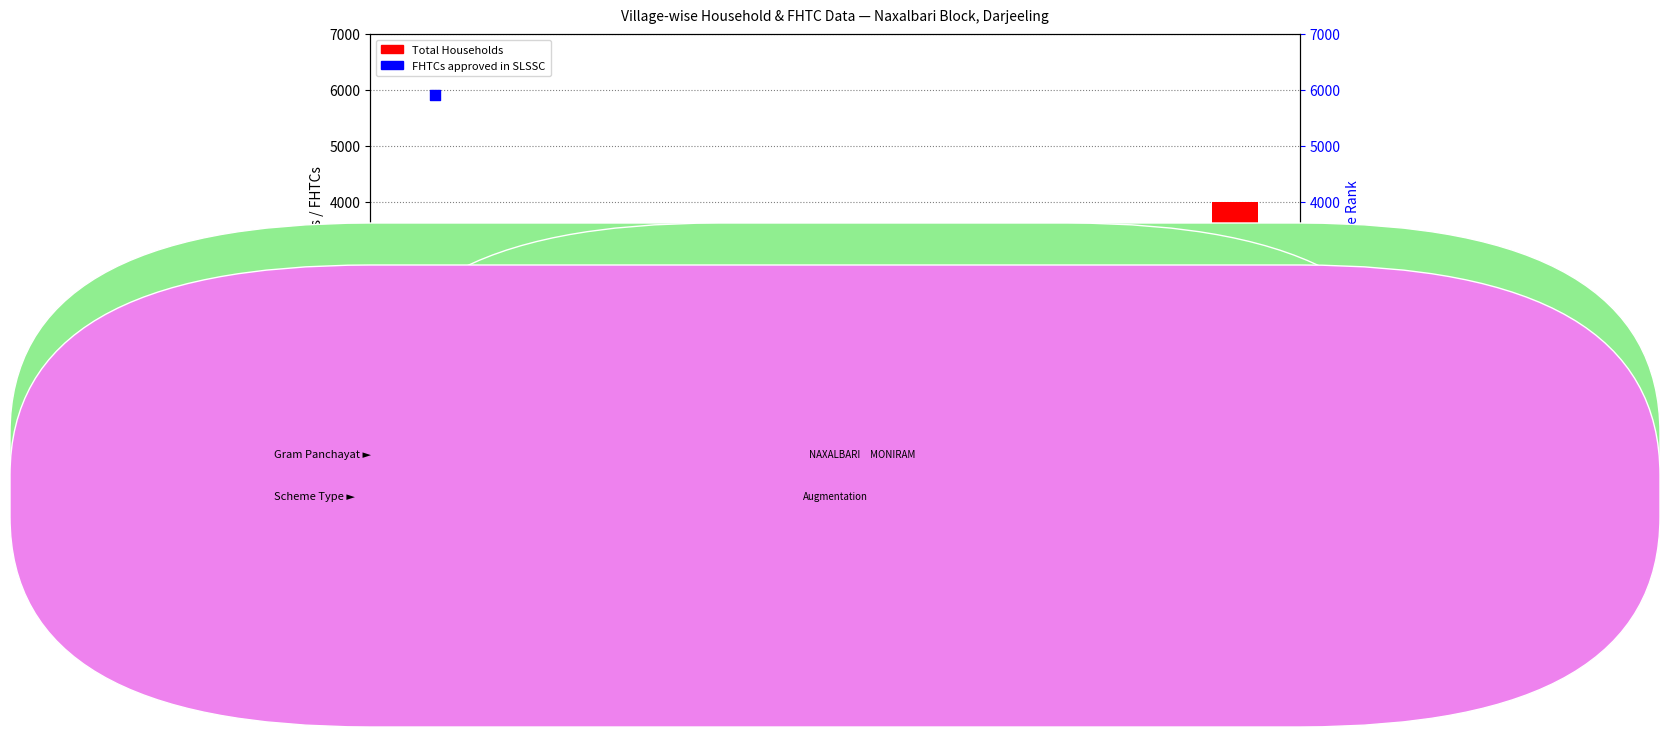

What are all the series names shown in the legend?

Total Households, FHTCs approved in SLSSC